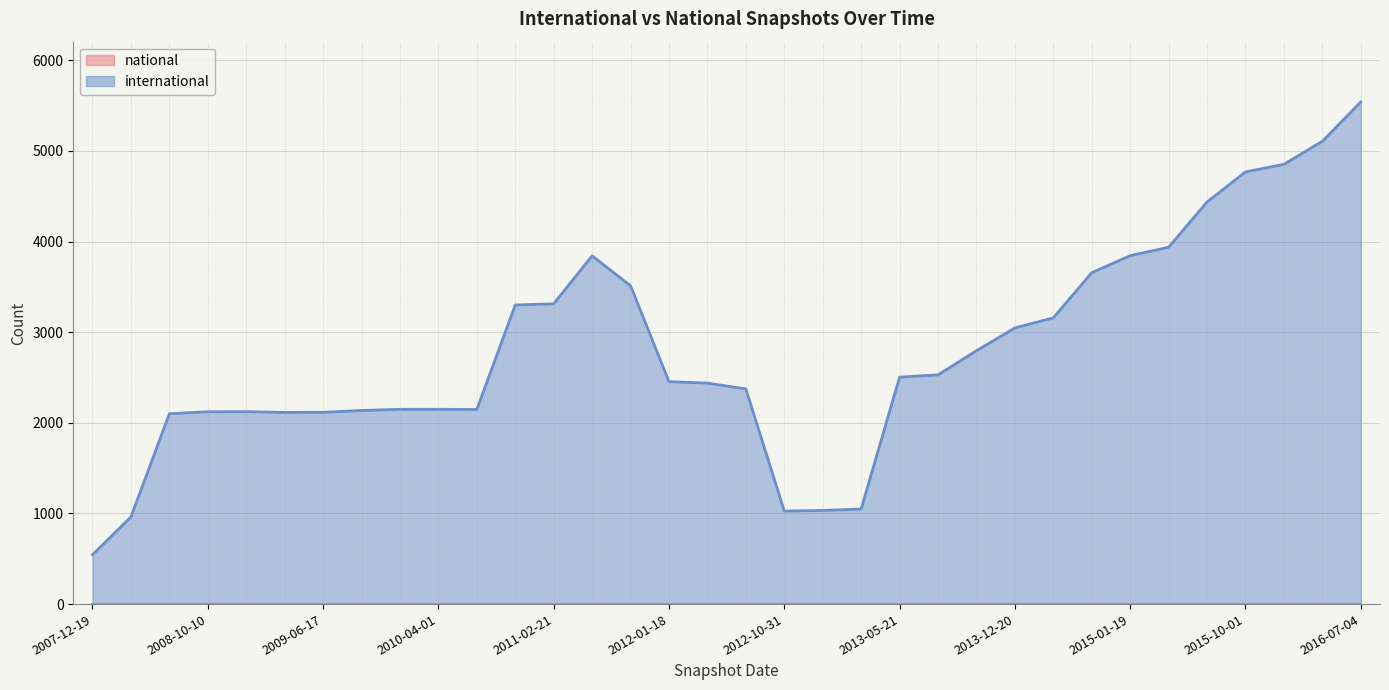

What is the sum of all values?

95176